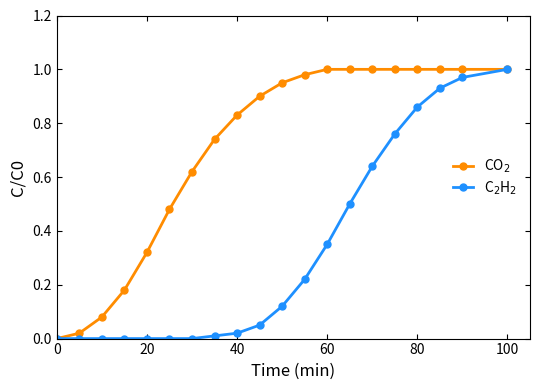

Which series has the widest spread of values?

CO$_2$